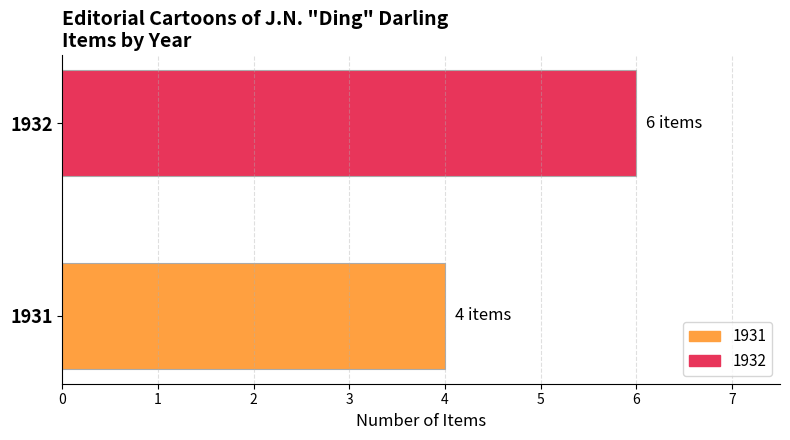

List the labels in order of value, smallest first.

1931, 1932